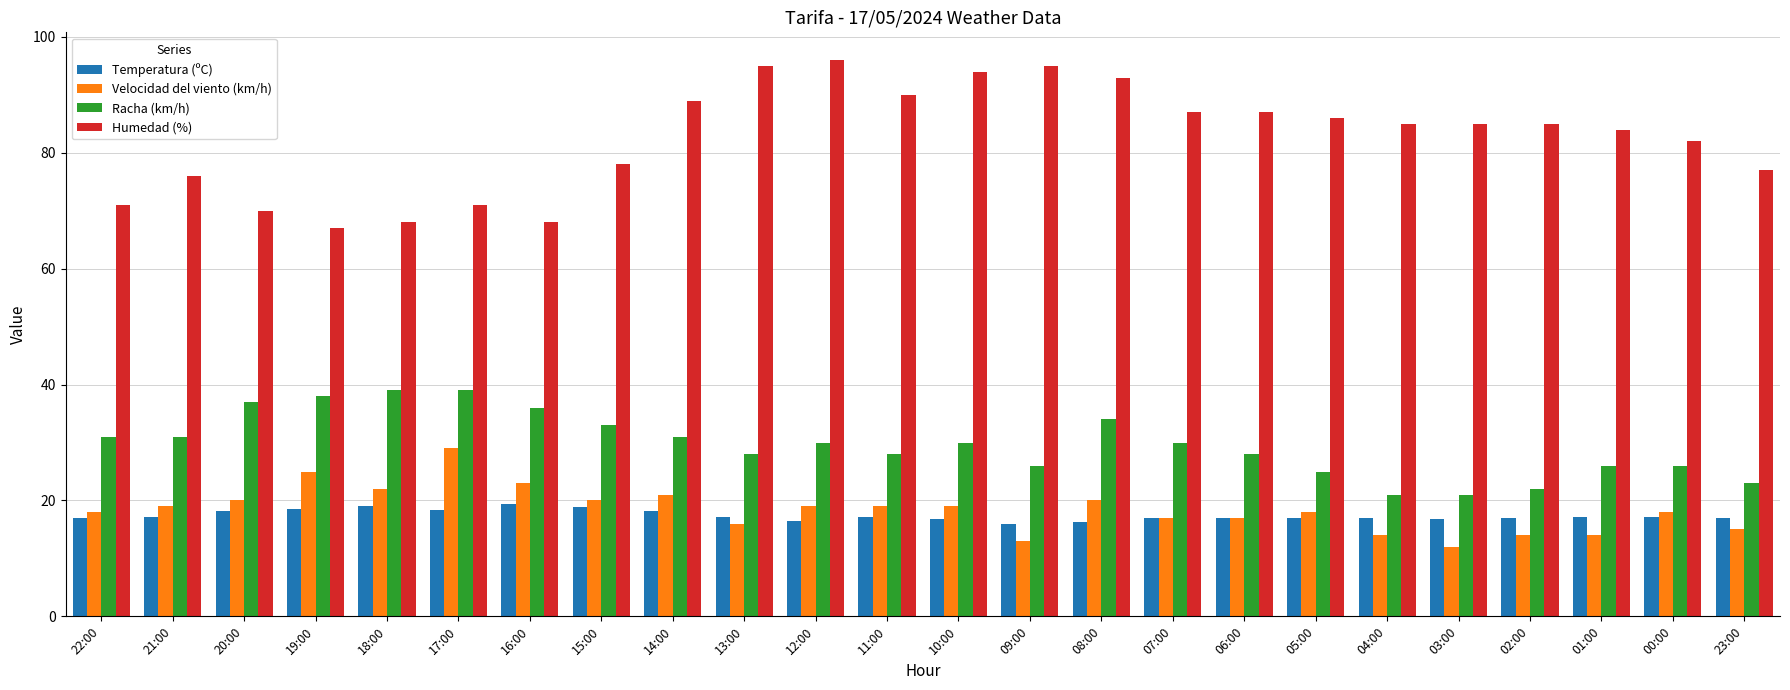

Rank the series at 19:00 from lowest to highest value.

Temperatura (ºC), Velocidad del viento (km/h), Racha (km/h), Humedad (%)